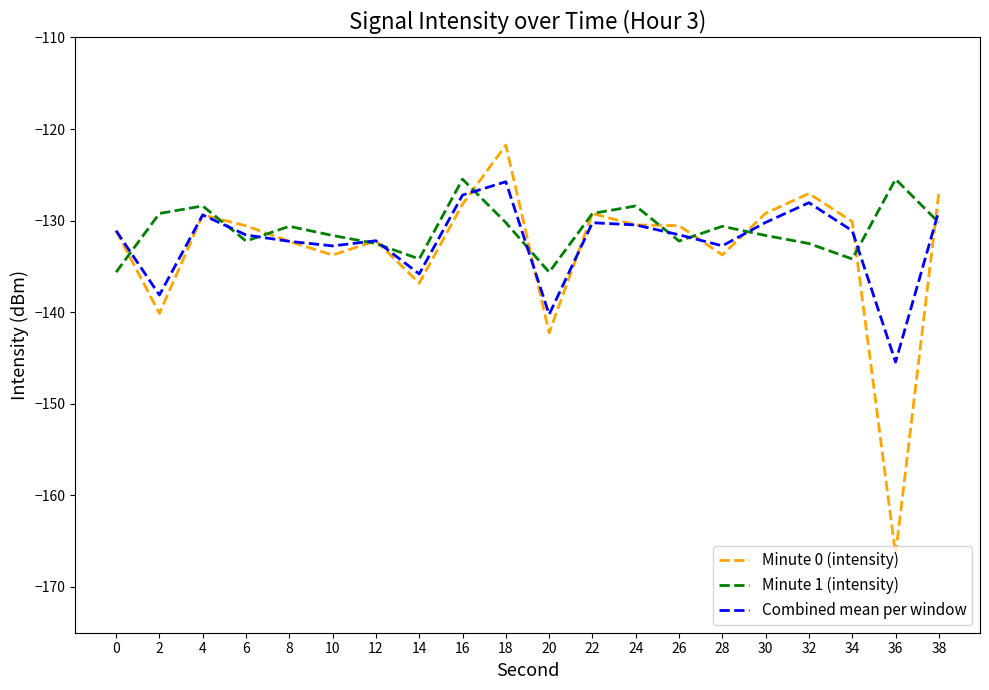

Where is the first local maximum for Combined mean per window?

4